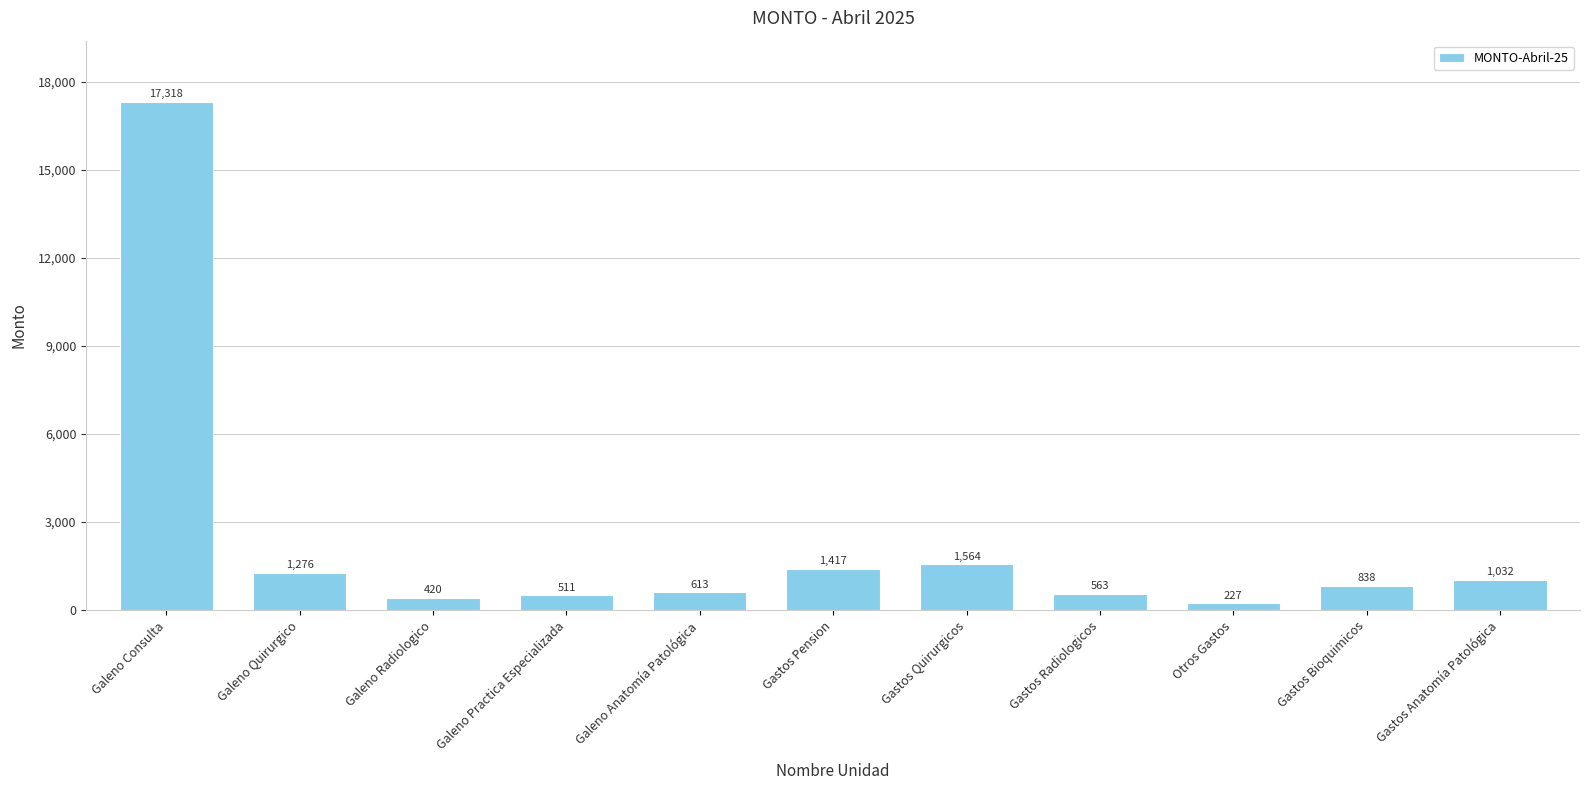

What is the ratio of the value at Gastos Bioquimicos to the value at Gastos Anatomía Patológica?

0.8